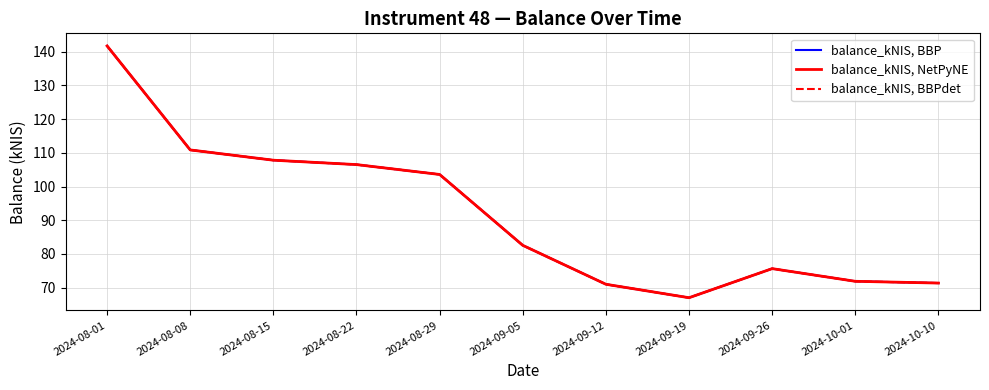

Does the chart display data point markers on the line(s)?

No